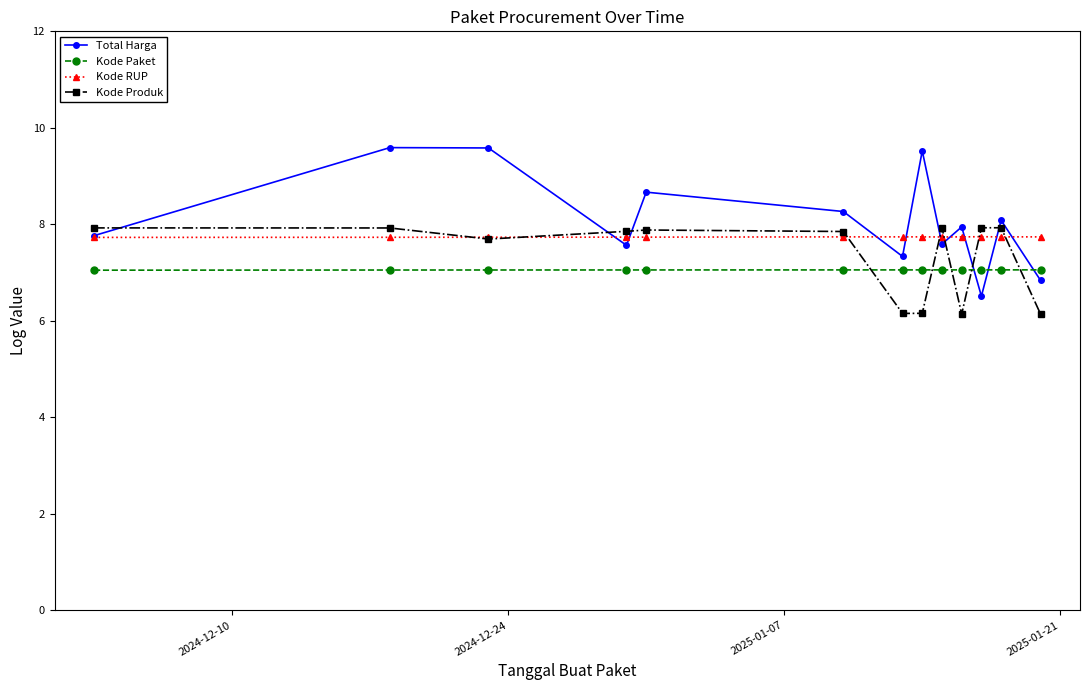

Which series has the largest range (max minus min)?

Total Harga